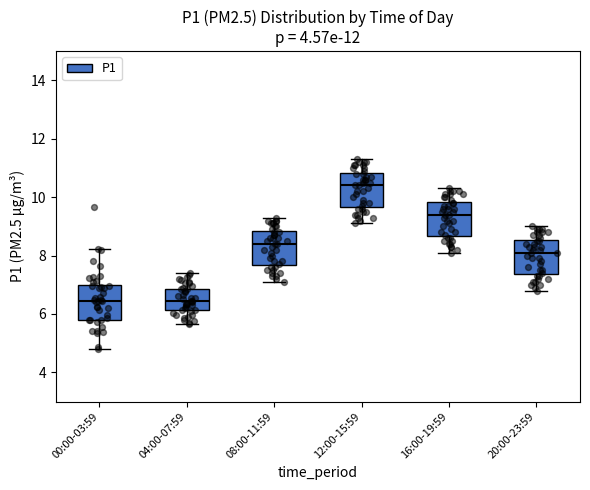

Where does the lower whisker of the box for 04:00-07:59 end on the y-axis? The values are not printed on the chart, so give them approximately, as read against the axis.

5.6